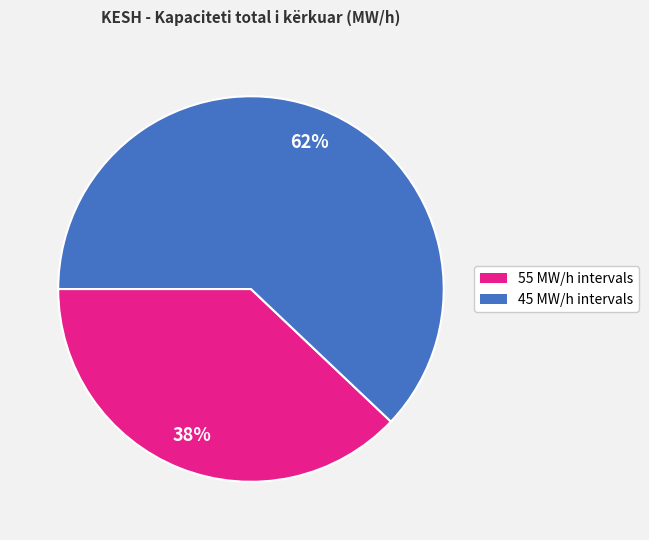

To the nearest percent, what is the average slice percentage?

50%